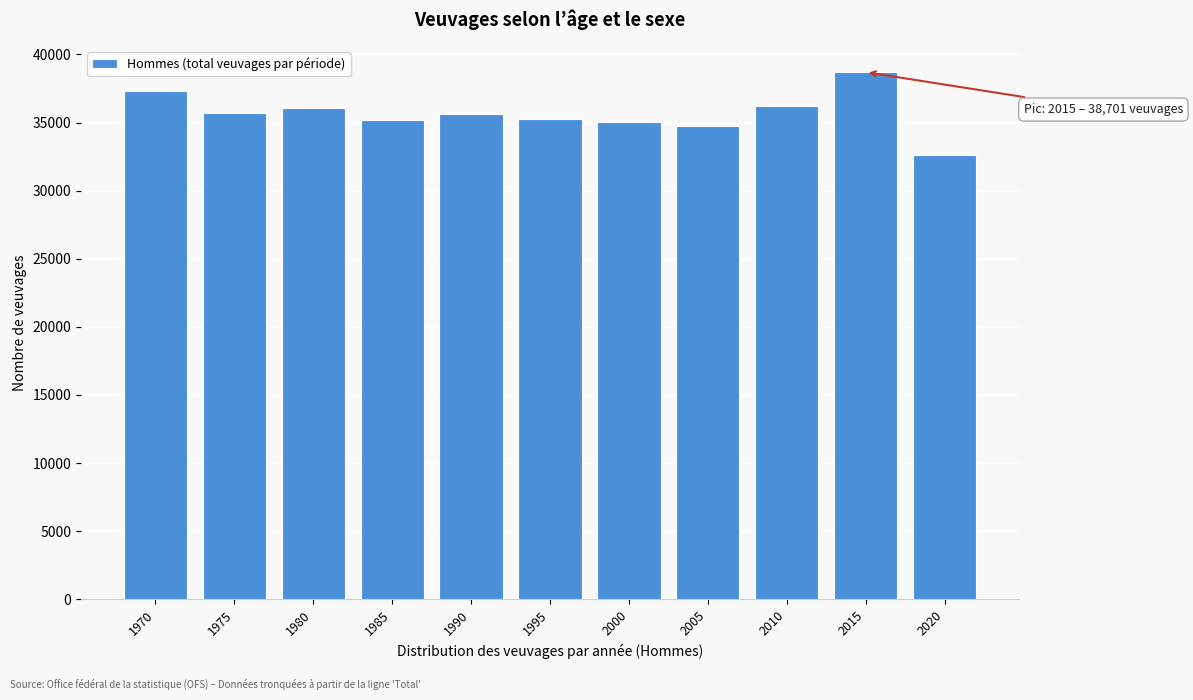

What is the value of the 5th bar from the left?

35662